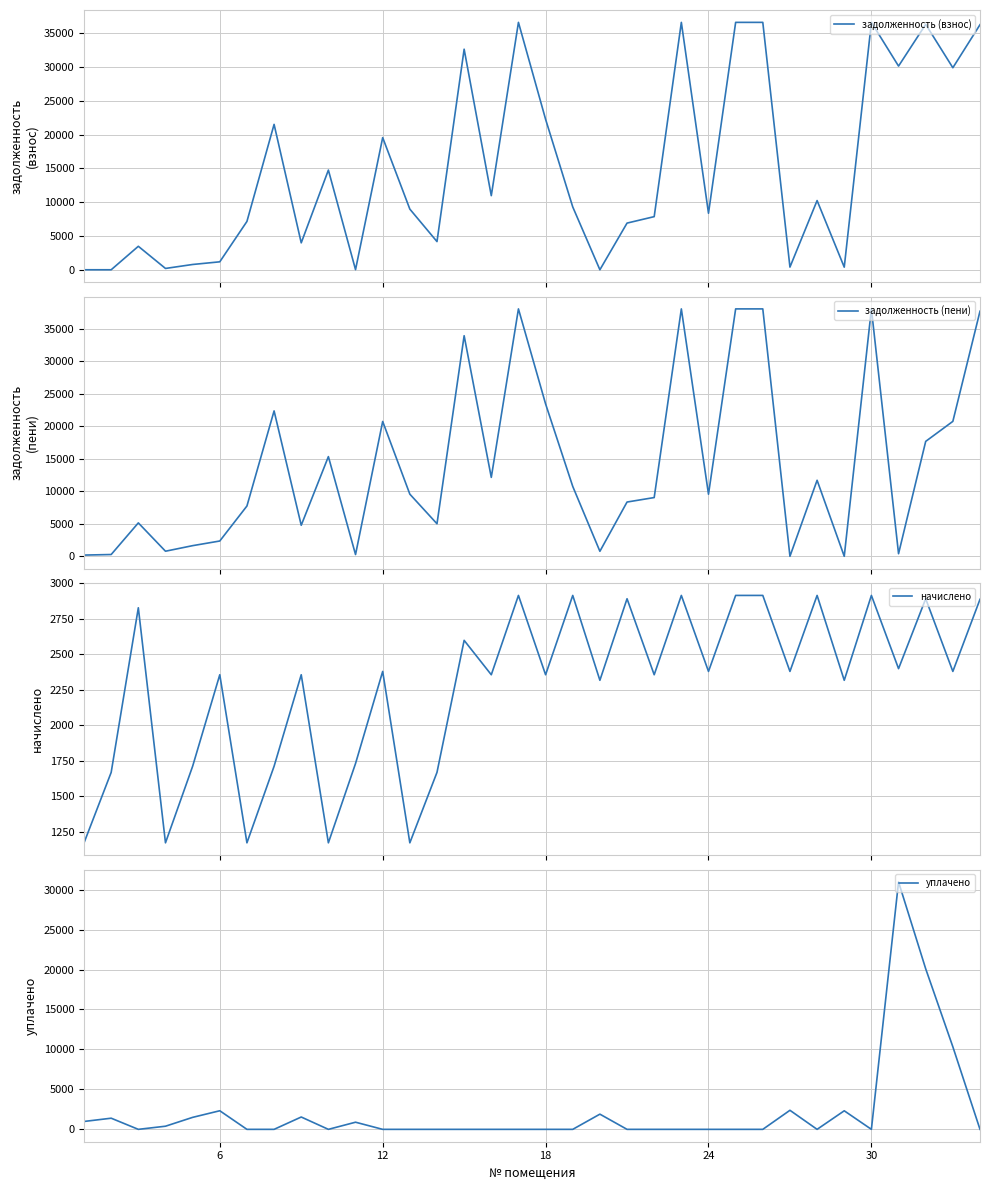

What is the highest value of the задолженность (взнос) series?

36631.4